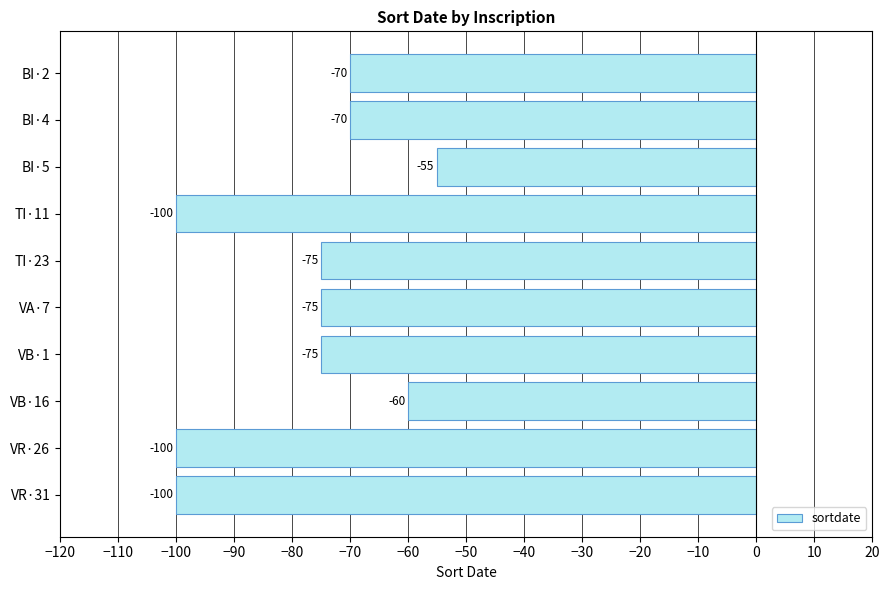

True or false: the data shows -75 at VA·7.

True